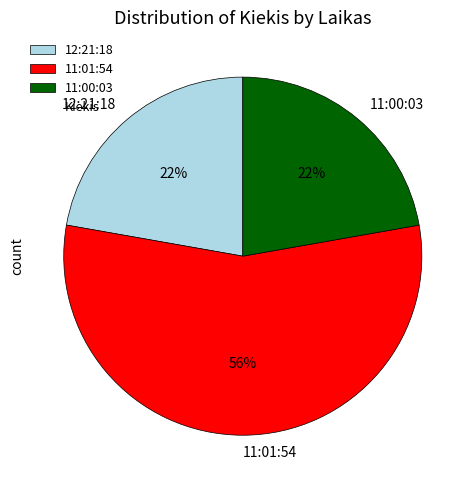

How many slices are in this pie chart?

3